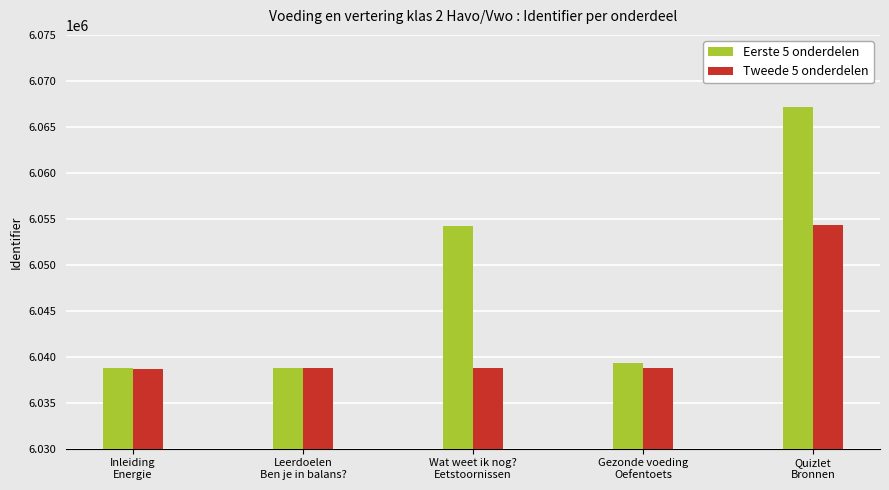

What is the greatest value displayed?

6067177